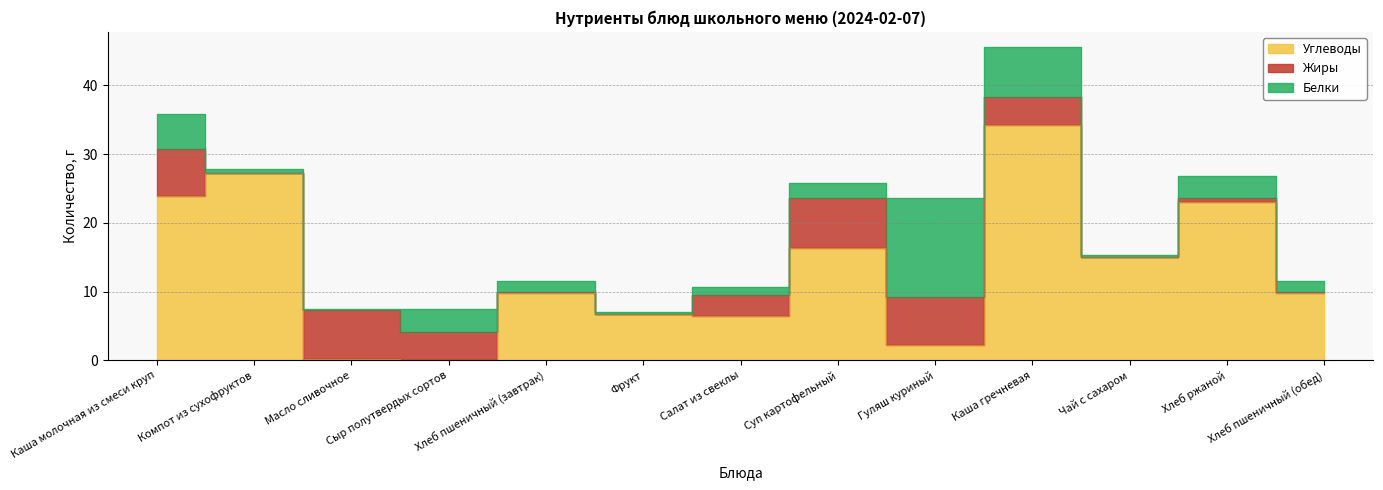

What is the difference between the Жиры values at Каша гречневая and Чай с сахаром?

4.0